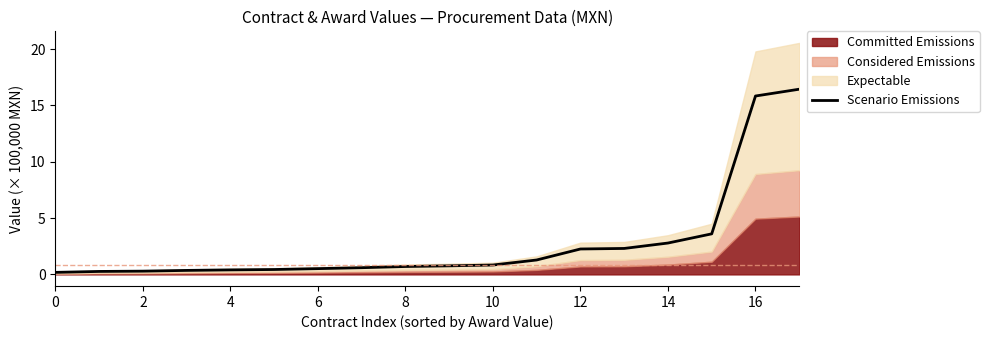

The value of Scenario Emissions at 16 is 15.8. True or false?

True